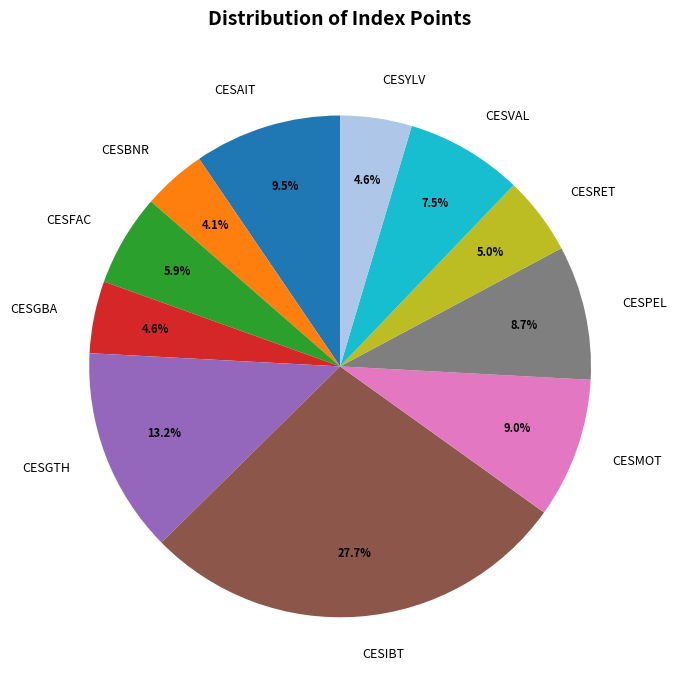

What is the total percentage of CESGBA and CESPEL?

13.3%